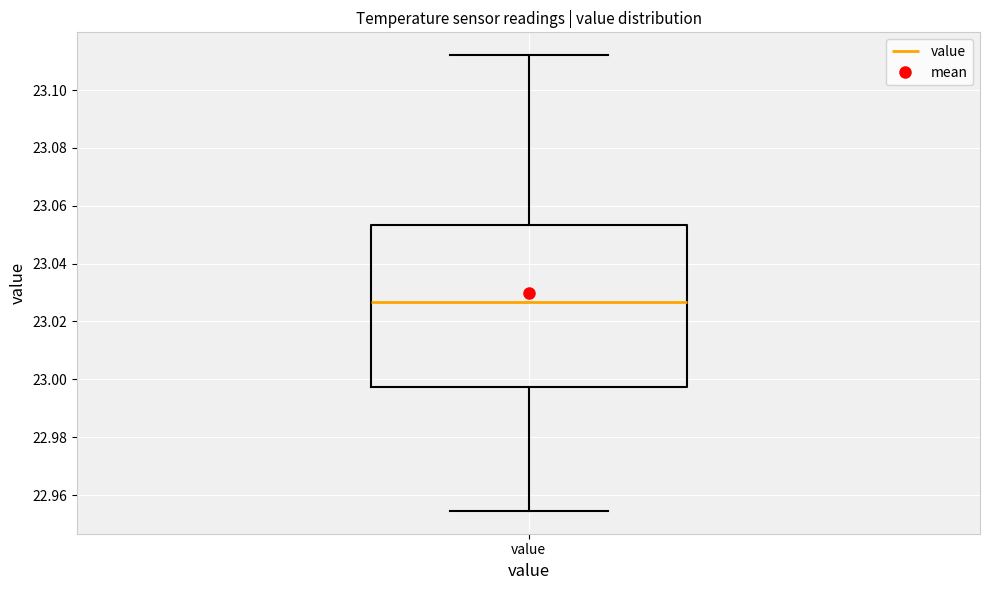

Transcribe this box plot: give where the median line is, the range the box spans, and where the two whiskers end, as read against the y-axis. The values are not printed on the chart, so give them approximately, as read against the axis.

median 23.026, box 22.998 to 23.054, whiskers 22.954 to 23.112